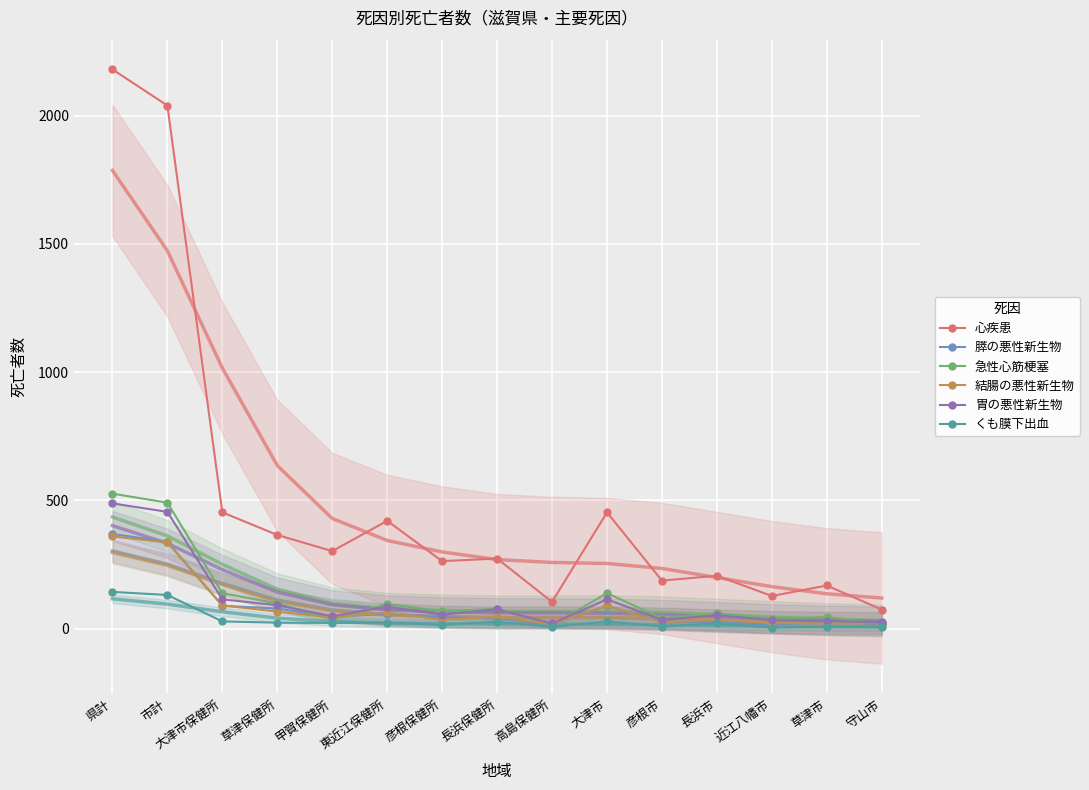

What is the sum of all 急性心筋梗塞 values?

1882